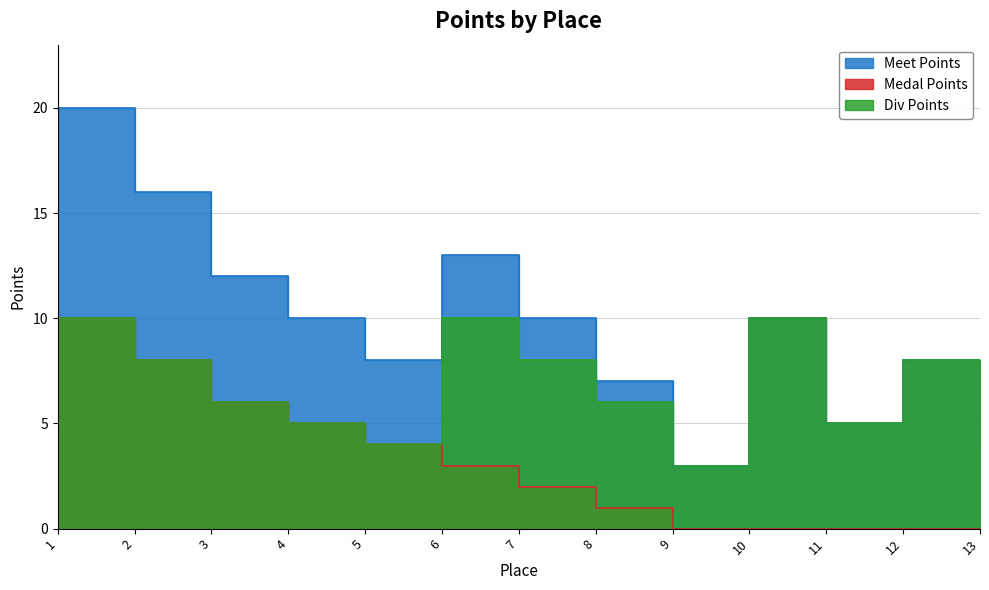

Reading right to left, what are all the values shown in this chart?

Meet Points: 13=4	12=8	11=5	10=10	9=3	8=7	7=10	6=13	5=8	4=10	3=12	2=16	1=20
Medal Points: 13=0	12=0	11=0	10=0	9=0	8=1	7=2	6=3	5=4	4=5	3=6	2=8	1=10
Div Points: 13=4	12=8	11=5	10=10	9=3	8=6	7=8	6=10	5=4	4=5	3=6	2=8	1=10